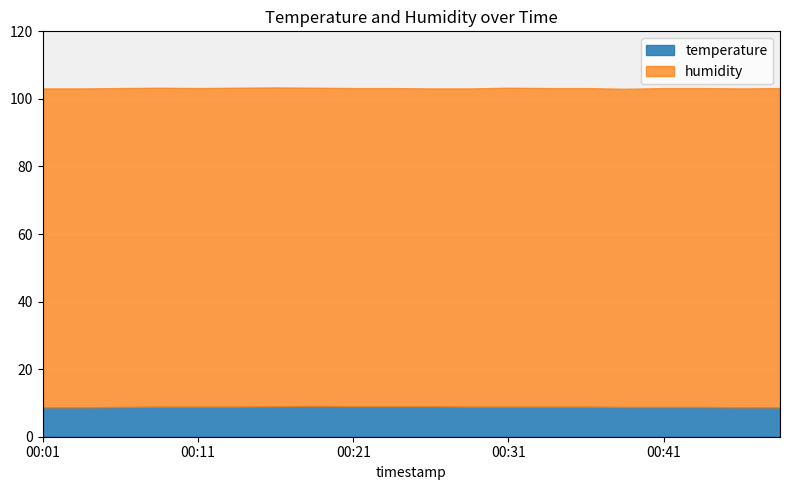

Reading right to left, extract all data points from this chart.

temperature: 00:49=8.7	00:46=8.7	00:44=8.8	00:41=8.8	00:38=8.8	00:36=8.9	00:33=8.9	00:31=8.9	00:29=8.9	00:26=9.0	00:24=9.0	00:21=9.0	00:19=9.1	00:16=9.0	00:14=8.9	00:11=8.9	00:08=8.9	00:06=8.8	00:03=8.7	00:01=8.7
humidity: 00:49=94.5	00:46=94.4	00:44=94.4	00:41=94.4	00:38=94.2	00:36=94.3	00:33=94.3	00:31=94.4	00:29=94.2	00:26=94.1	00:24=94.2	00:21=94.2	00:19=94.2	00:16=94.4	00:14=94.4	00:11=94.3	00:08=94.4	00:06=94.4	00:03=94.4	00:01=94.4